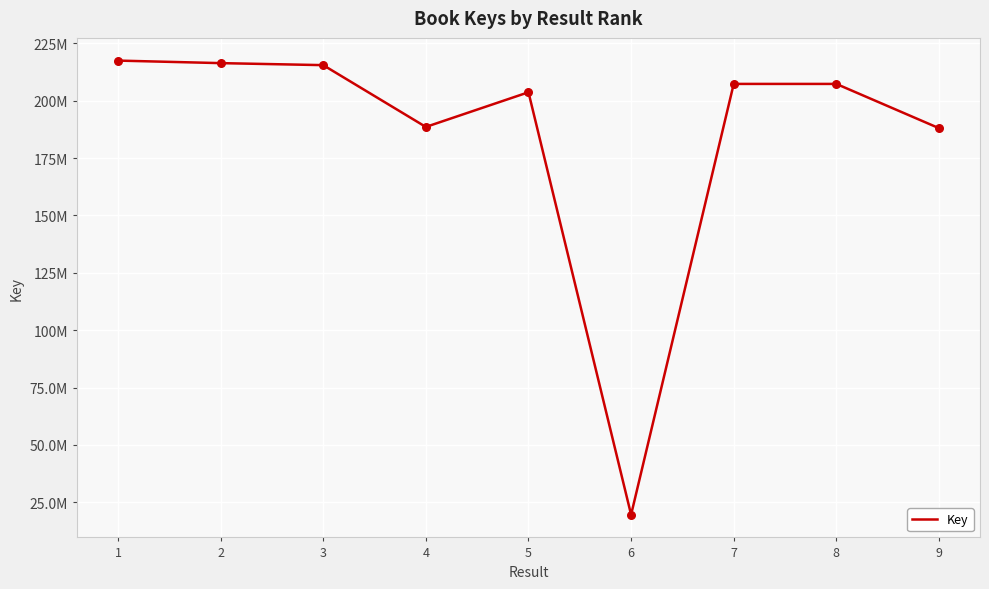

What is the ratio of the value at 2 to the value at 9?

1.2